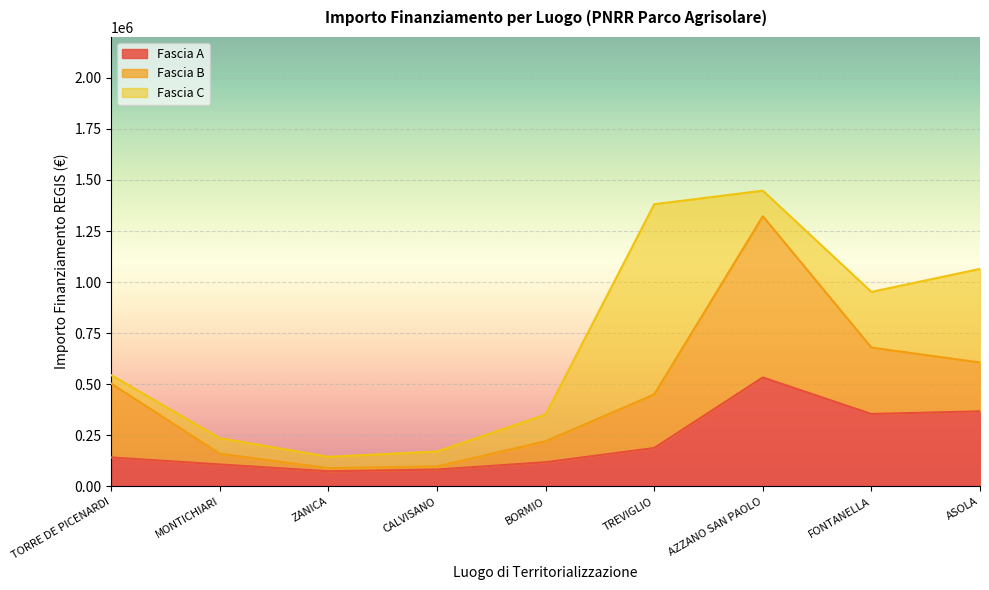

How many distinct data groups are displayed?

3